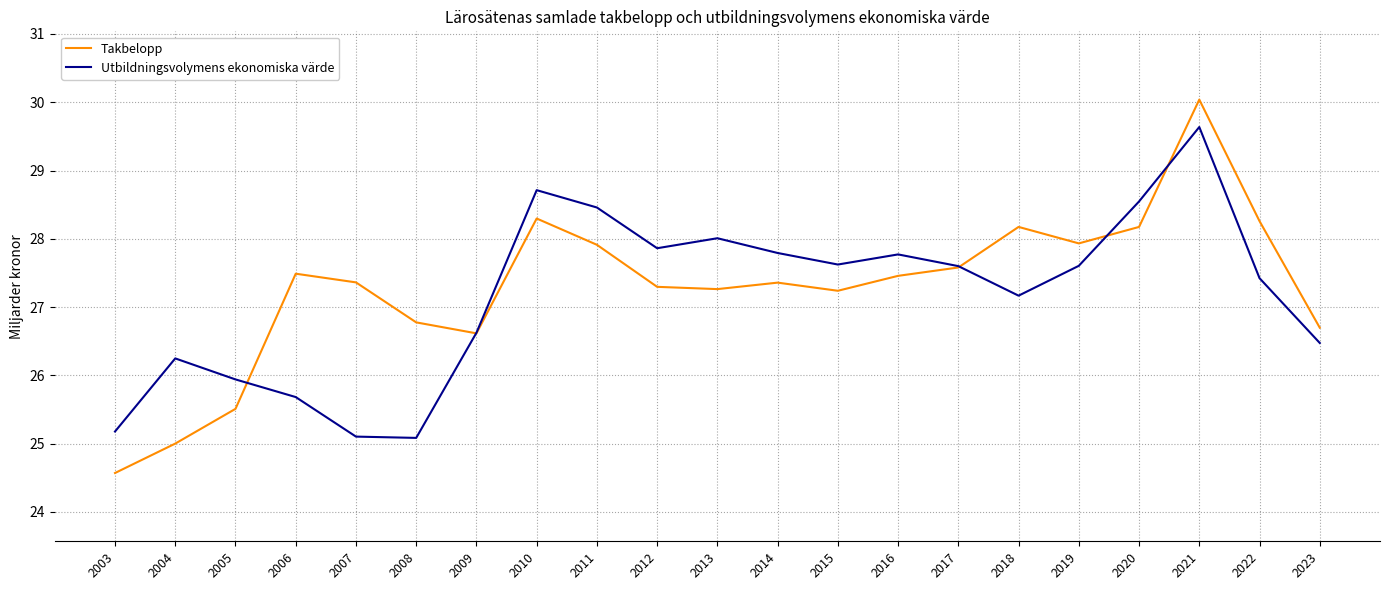

True or false: Utbildningsvolymens ekonomiska värde has a value of 35.7 at 2003.

False